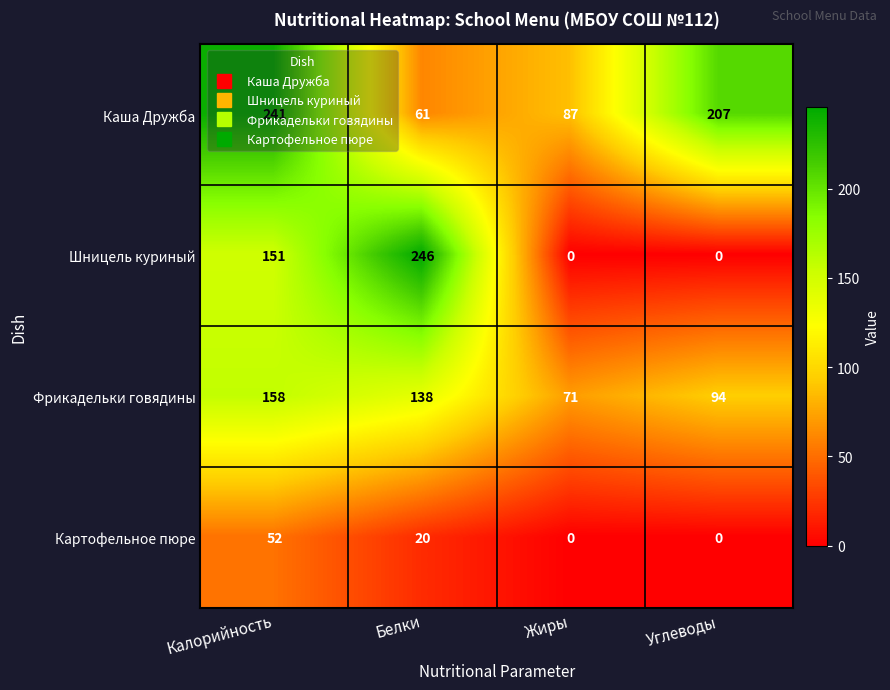

Between Жиры and Углеводы, which series saw the biggest shift?

Каша Дружба